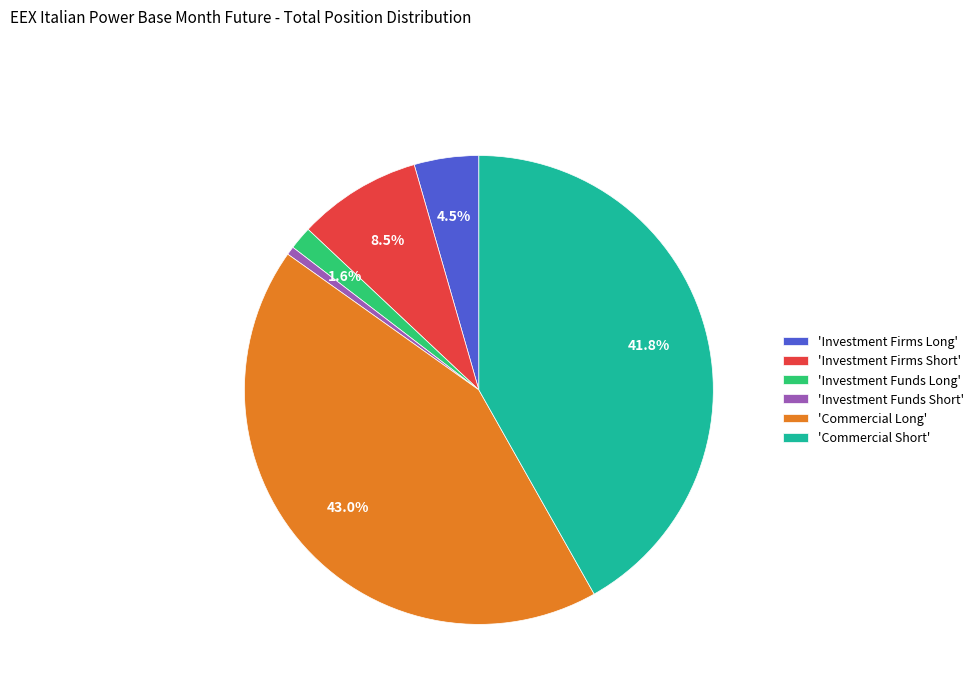

Between 'Investment Funds Long' and 'Commercial Short', which is larger?

'Commercial Short'